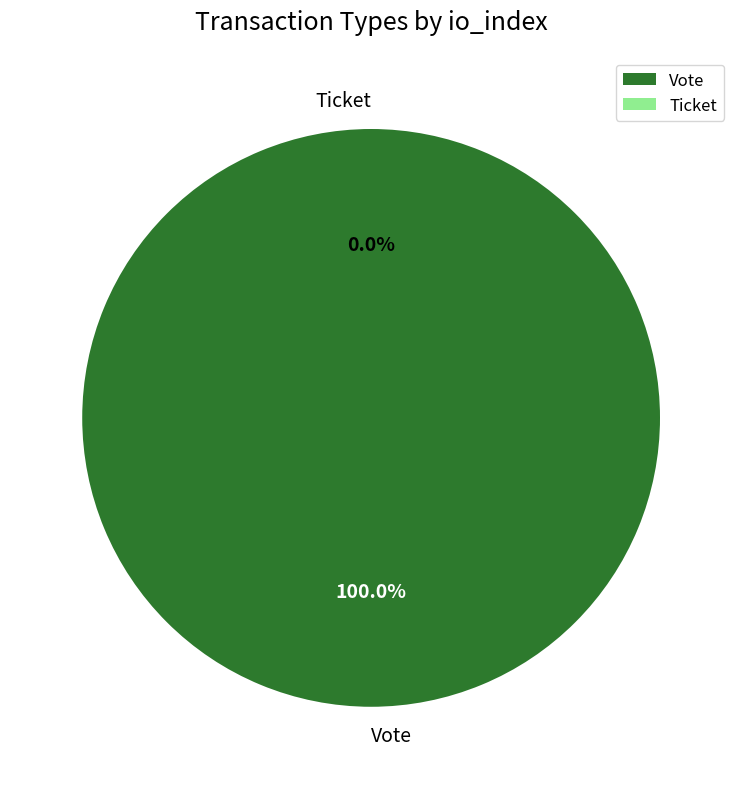

What is the change in value from Vote to Ticket?

-1